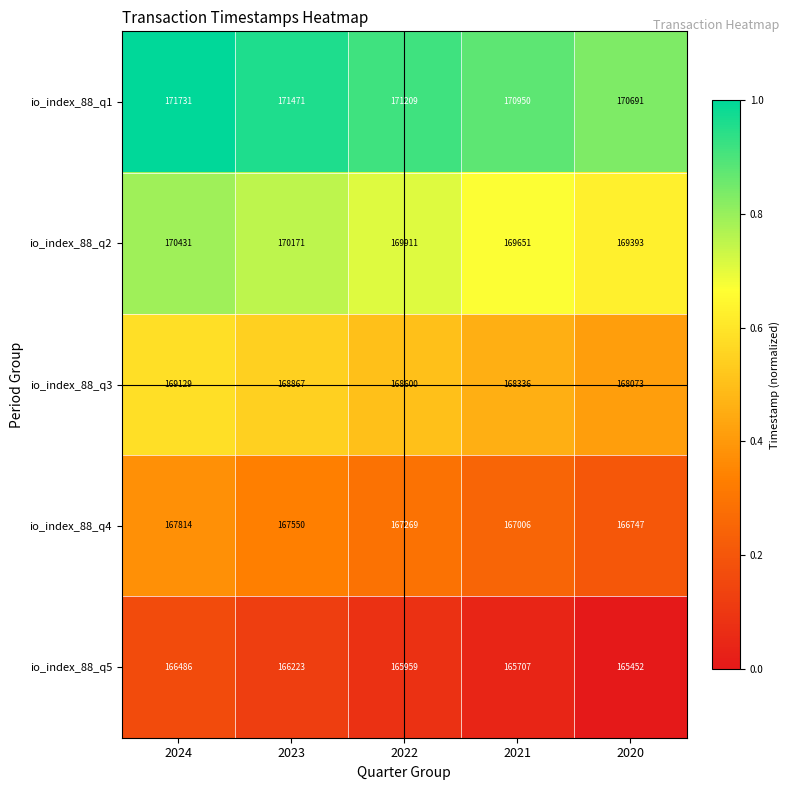

The value of io_index_88_q1 at 2023 is 305555. True or false?

False